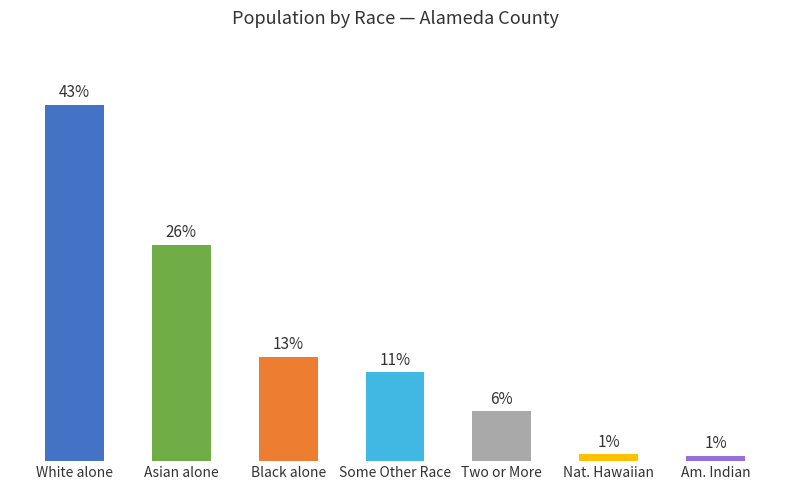

What is the greatest value displayed?

43.0